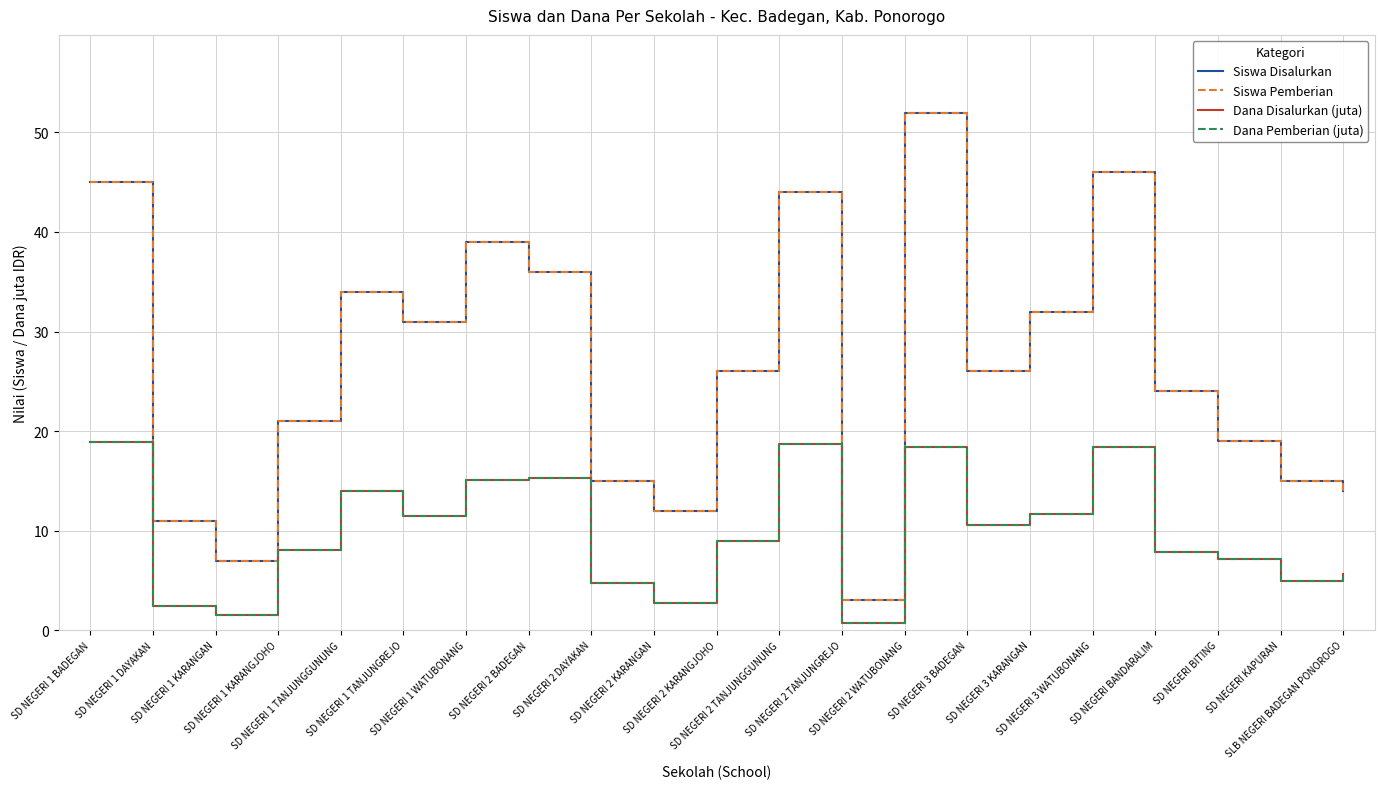

Does the chart have visible grid lines?

Yes